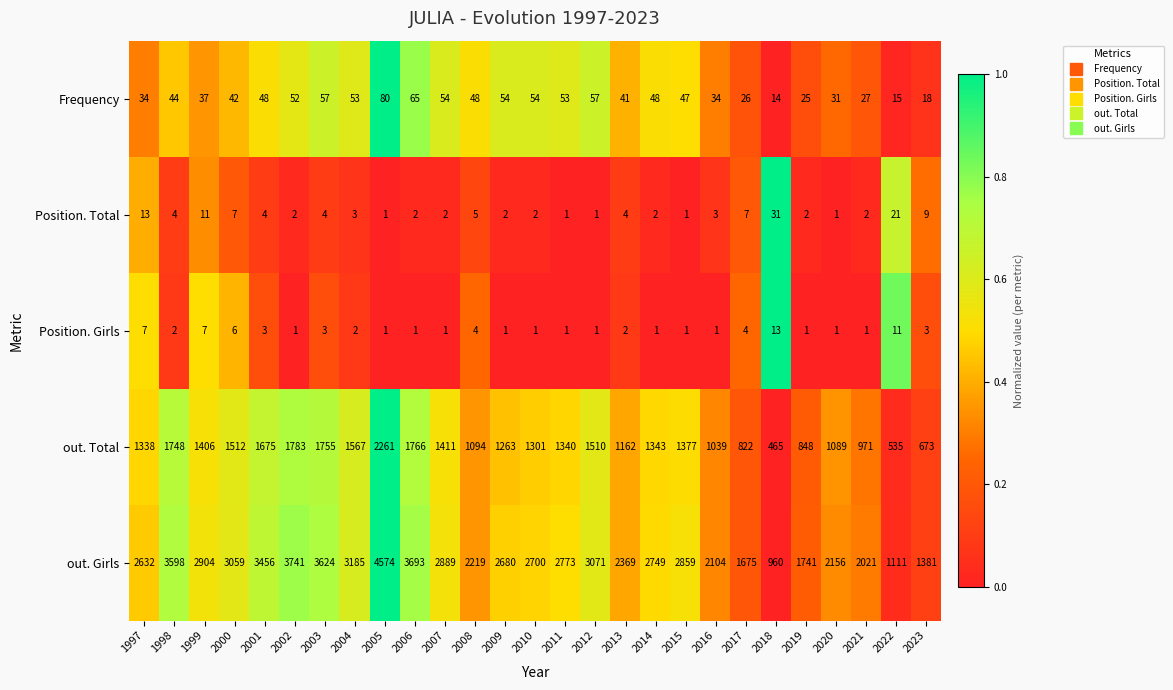

At 2022, list the series in order from smallest to largest.

Position. Girls, Frequency, Position. Total, out. Total, out. Girls